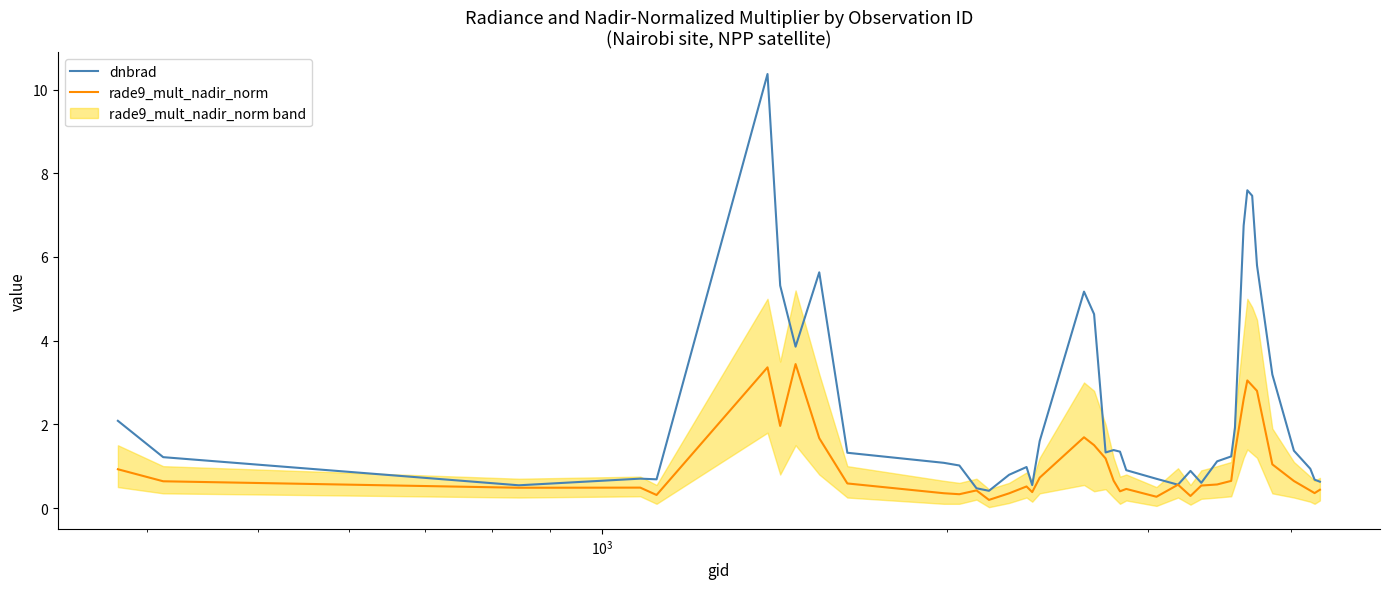

The value of dnbrad at 20 is 1.8. True or false?

False